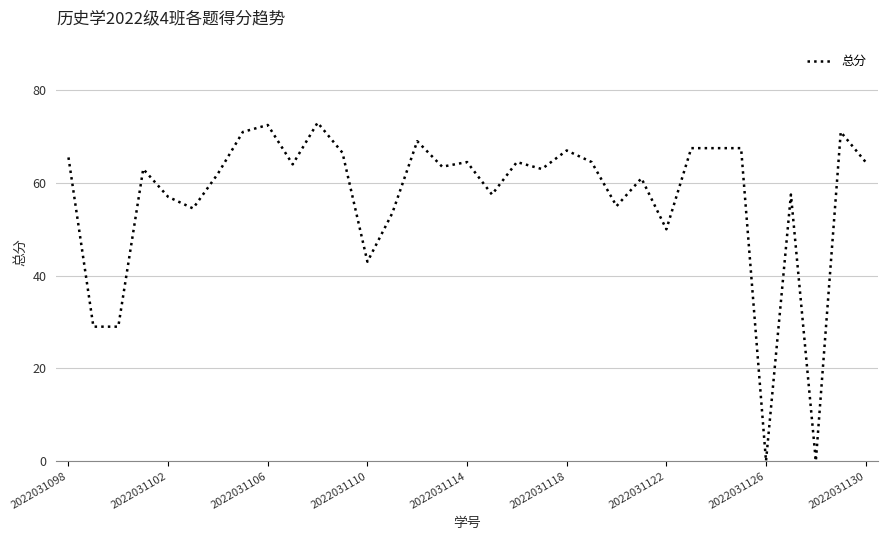

What is the maximum value shown in the chart?

73.0